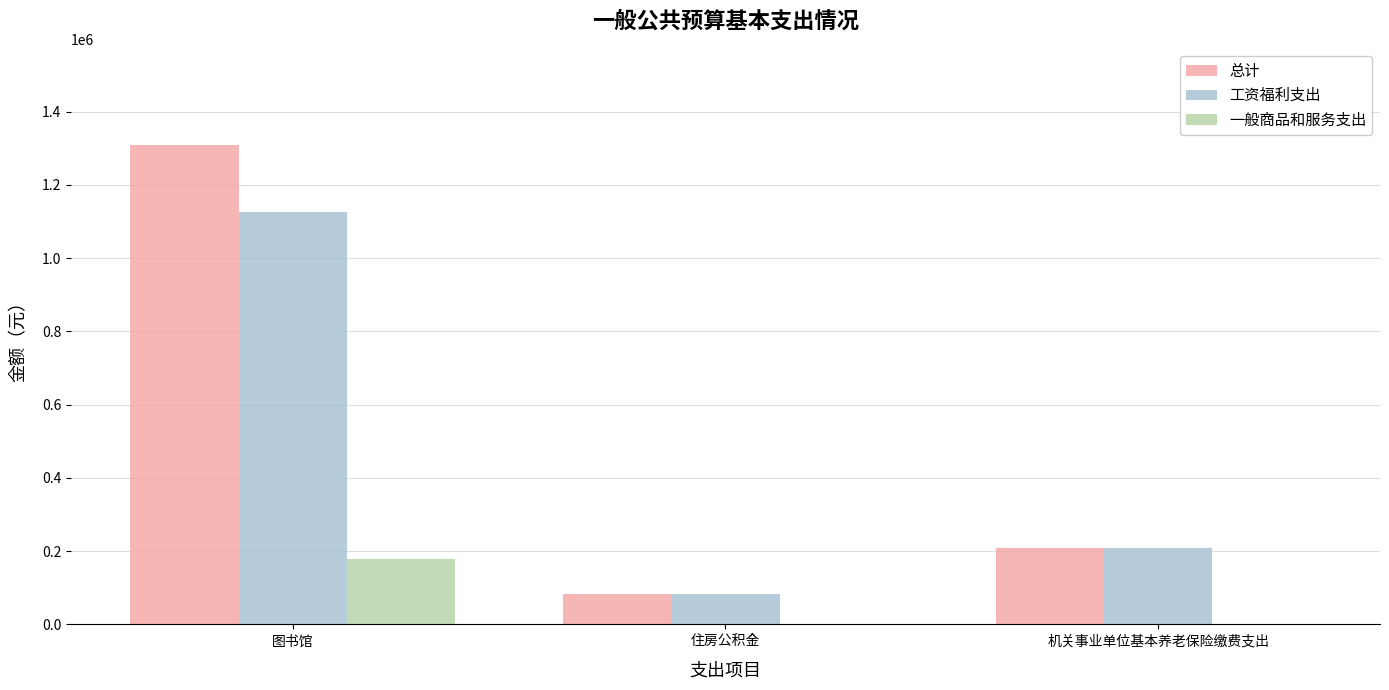

Where is 工资福利支出 nearest to the value 605017?

机关事业单位基本养老保险缴费支出